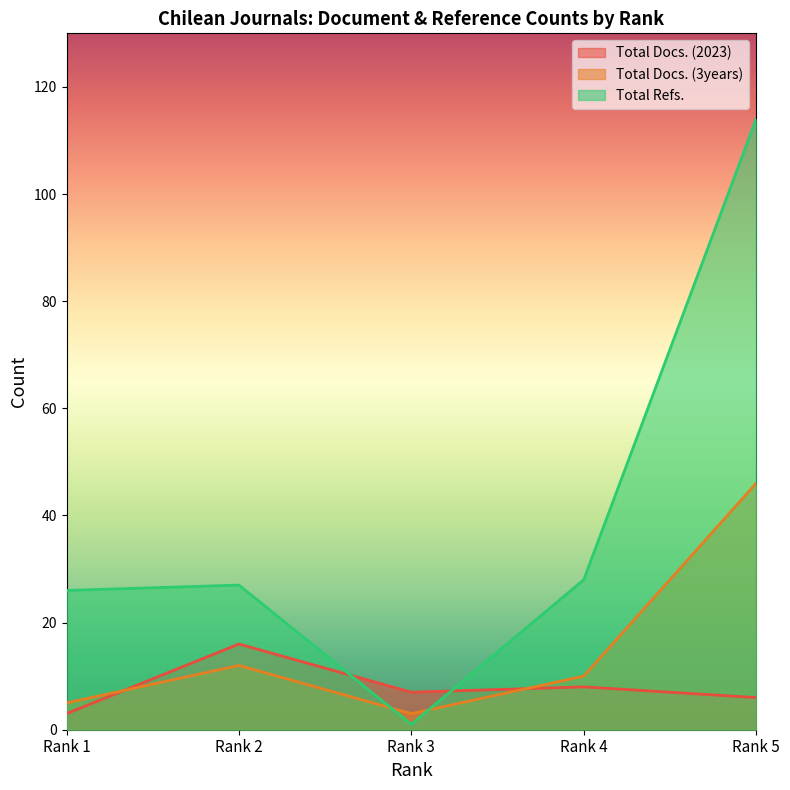

How many distinct data groups are displayed?

3